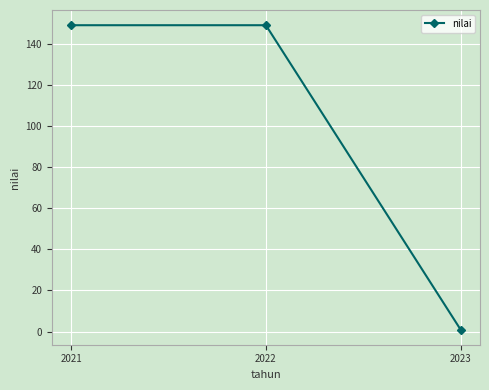

Approximately how many times larger is the value at 2021 compared to 2022?

1.0